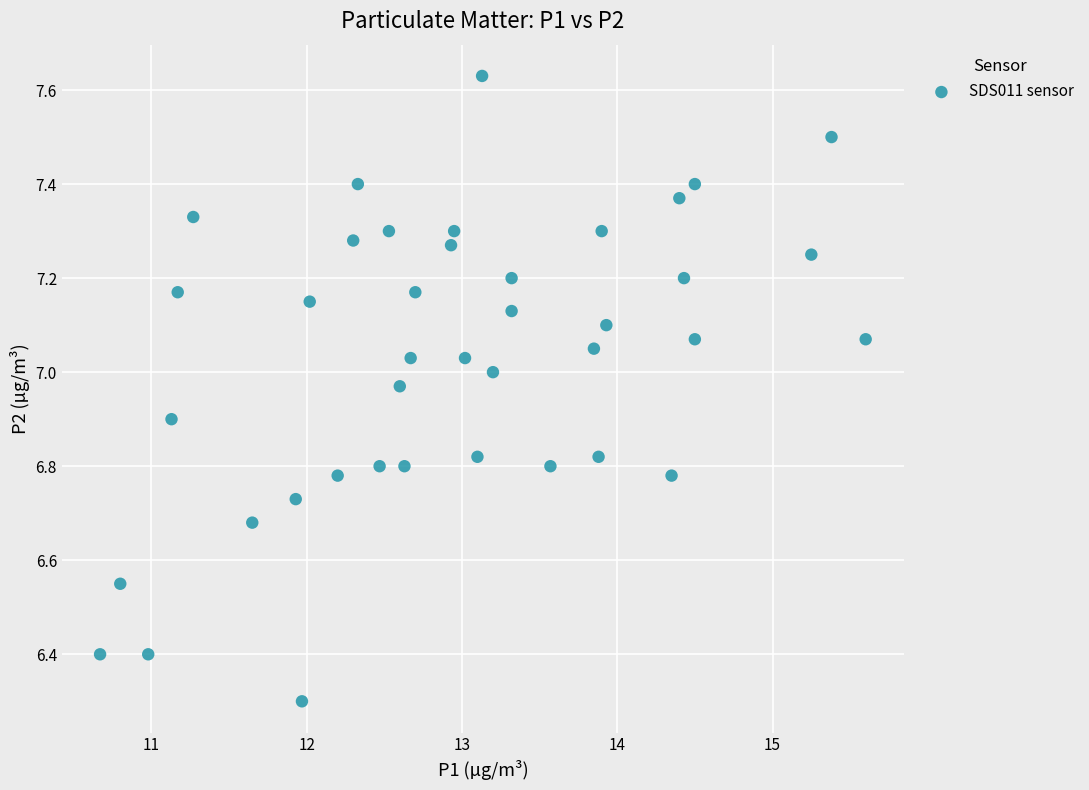

What is the range of Y values (max minus min)?

1.3